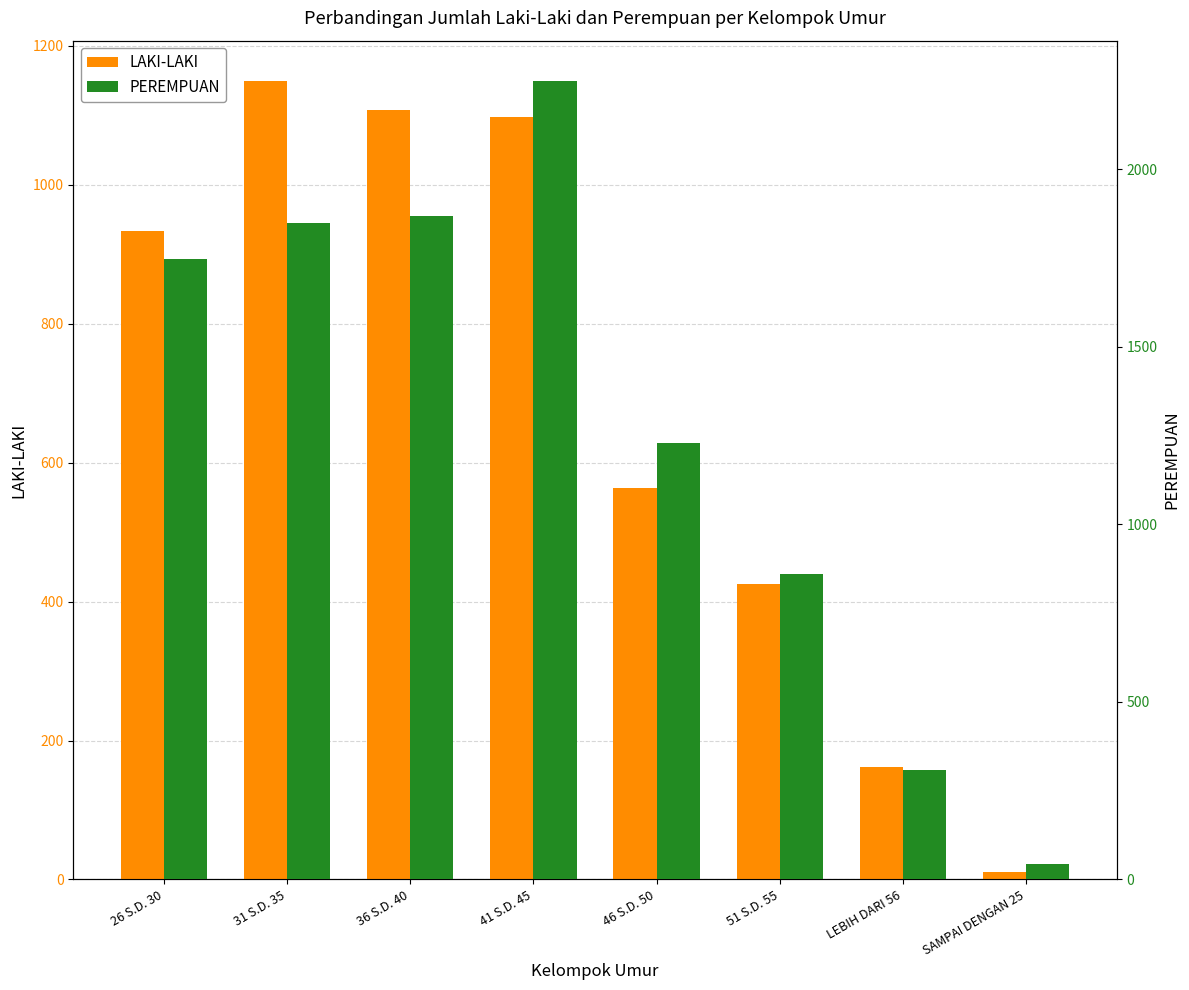

What is the maximum value shown in the chart?

2250